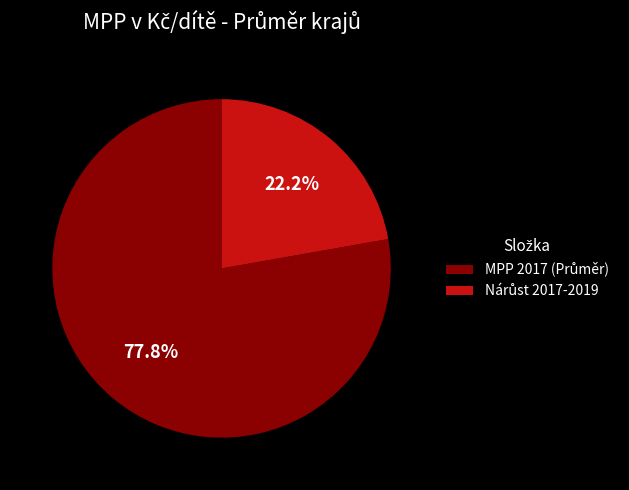

Does any single category account for the majority?

Yes